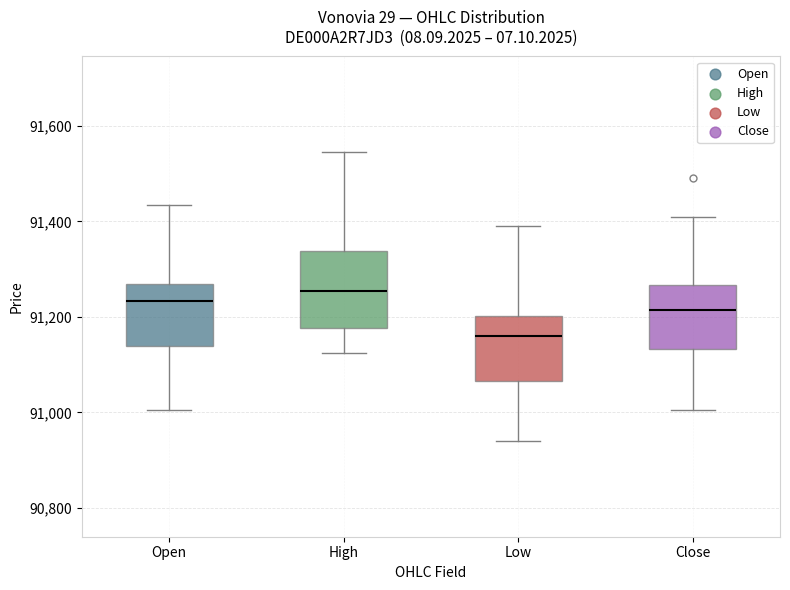

Comparing the boxes themselves (not the whiskers), which one is the tallest?

High